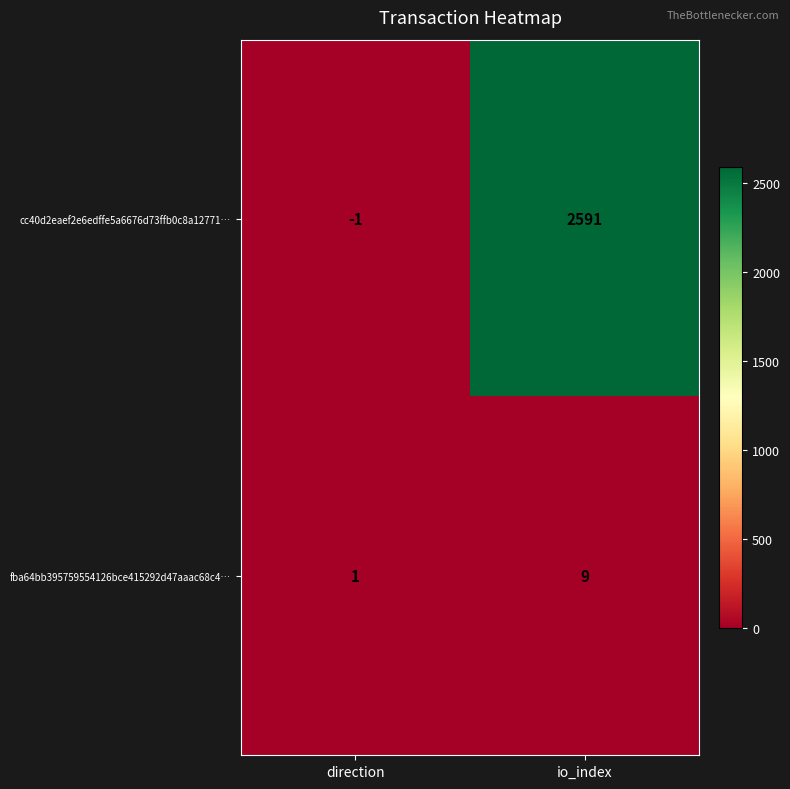

What is the difference between the cc40d2eaef2e6edffe5a6676d73ffb0c8a12771… values at io_index and direction?

2592